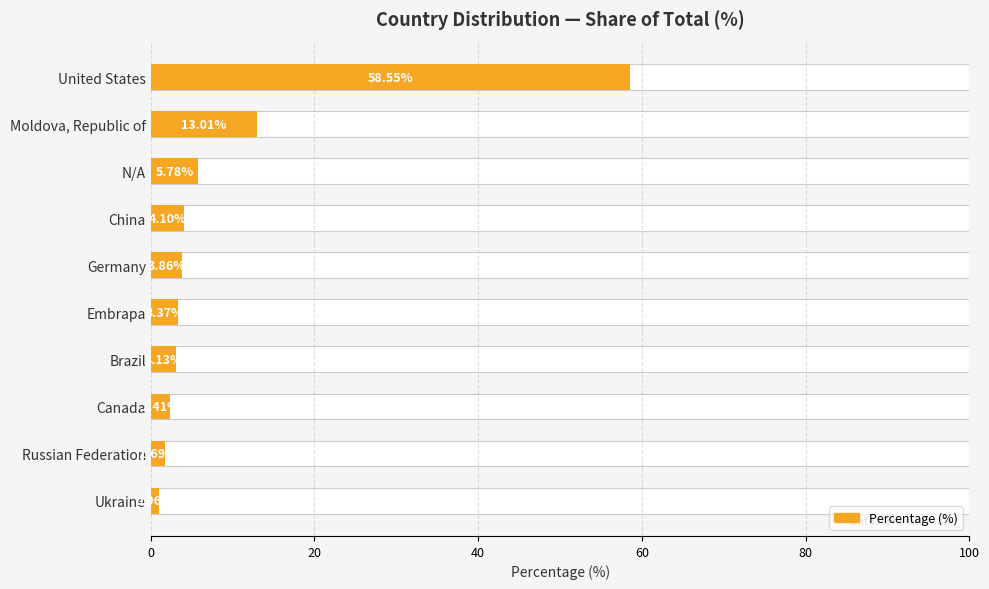

Is it true that the value at Brazil is 3.1?

True